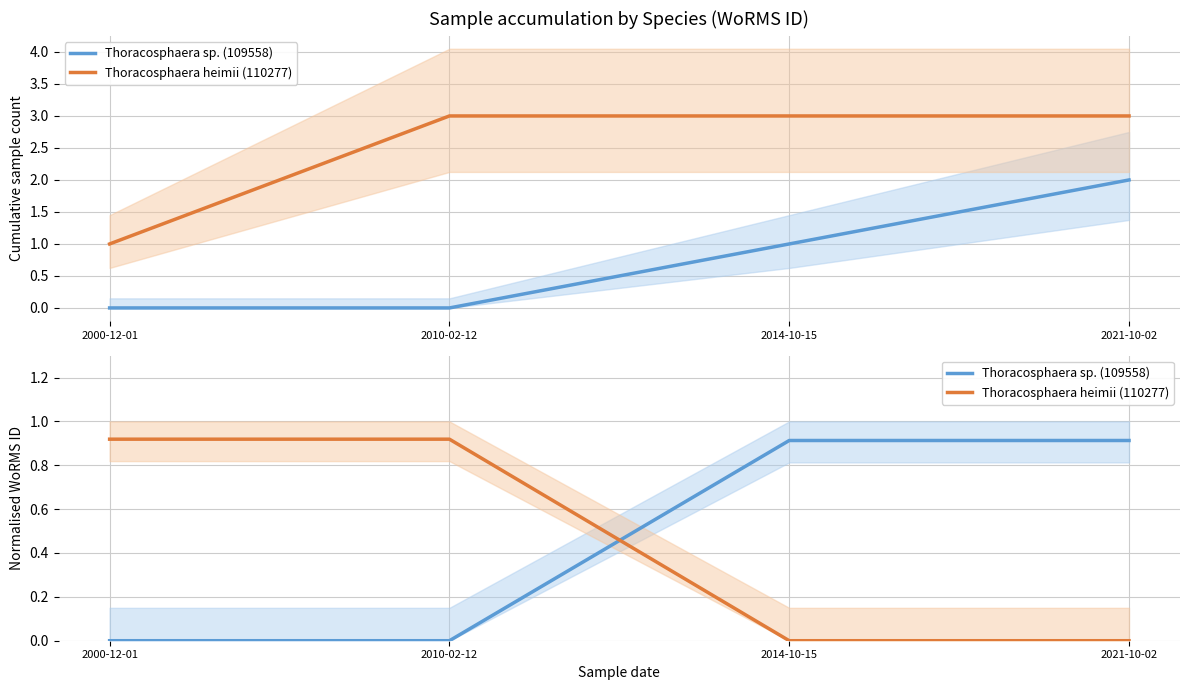

List the series in order of their overall mean, lowest first.

Thoracosphaera sp. (109558), Thoracosphaera heimii (110277)